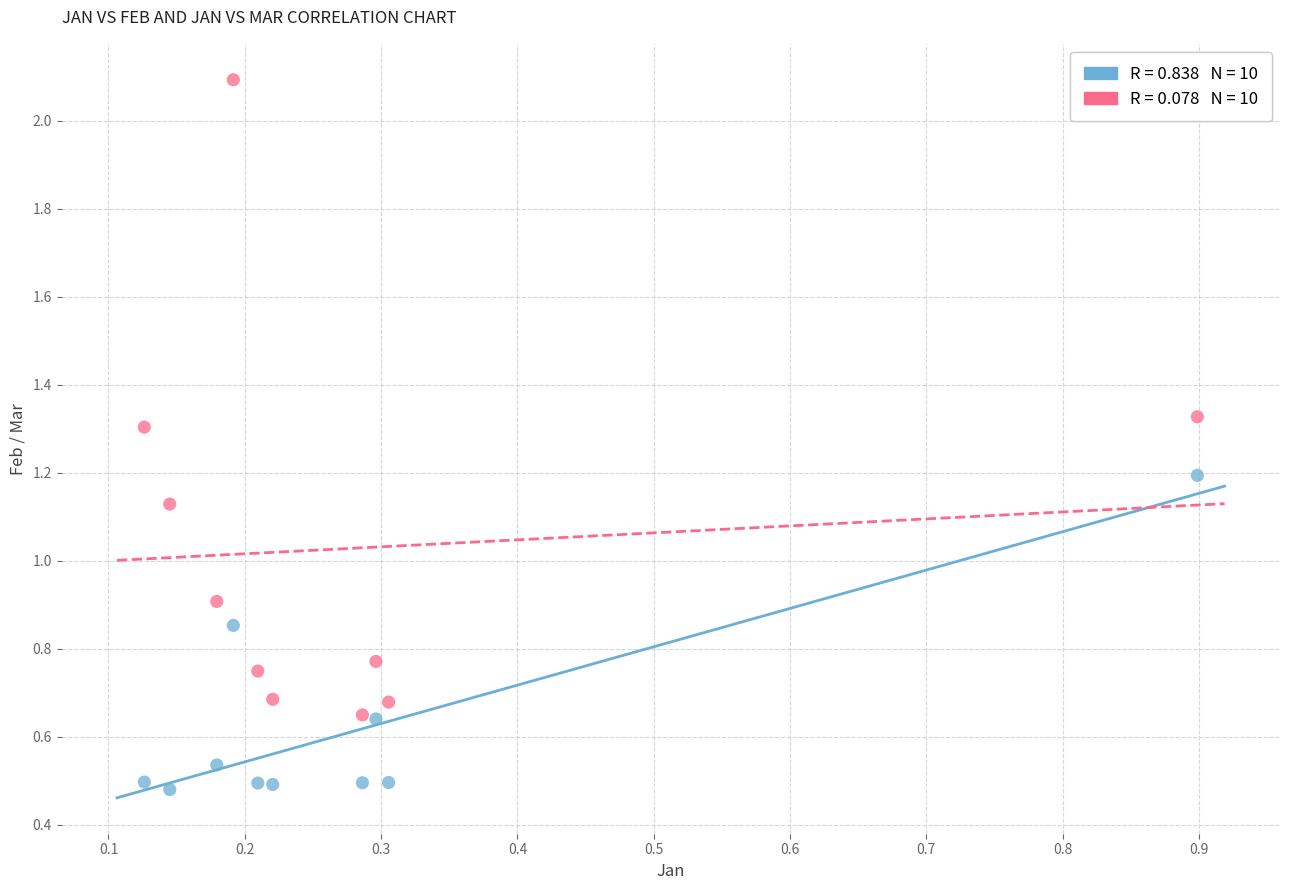

Across all data points, what is the range of Y values (max minus min)?

1.6